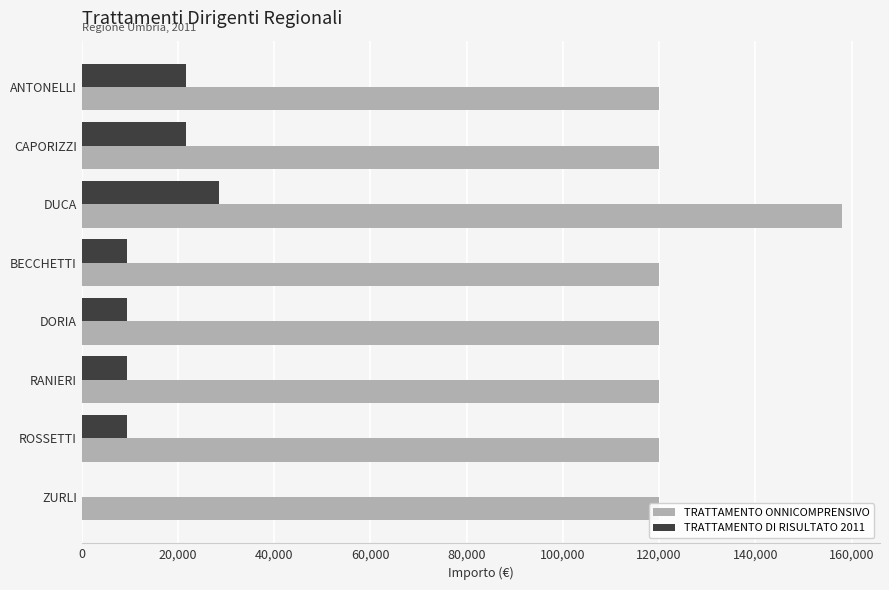

What is the spread (max minus min) of values at ROSSETTI?

110528